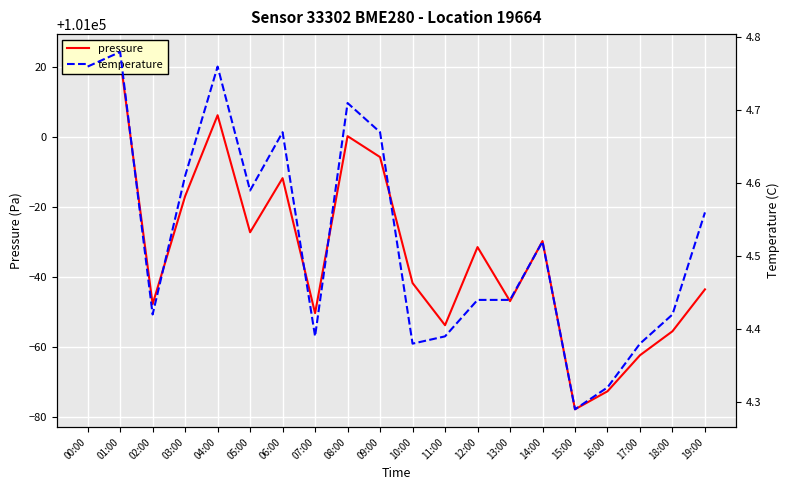

Where is pressure nearest to the value 100973?

05:00